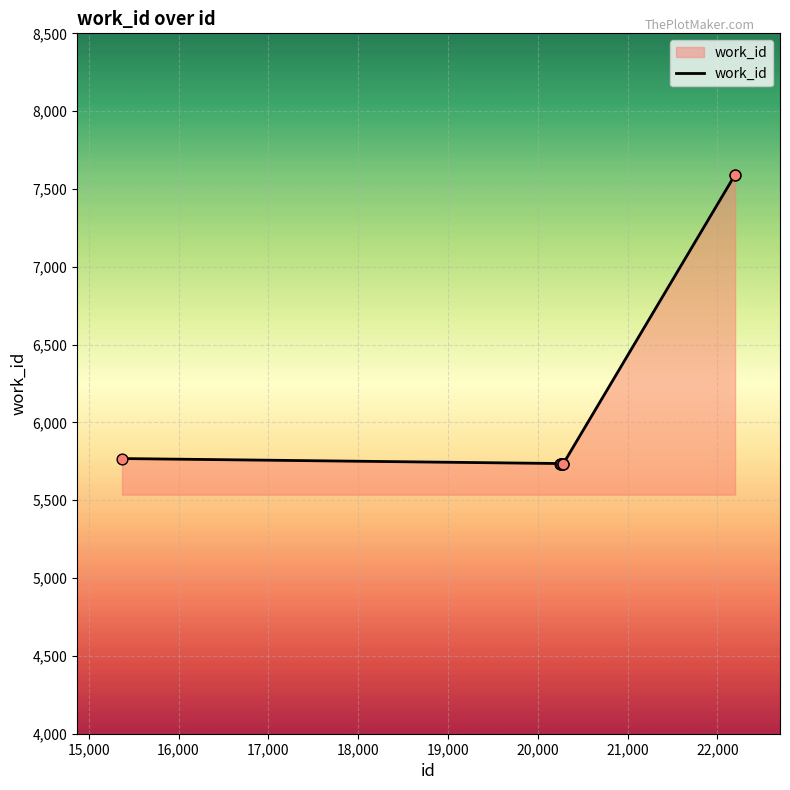

What is the smallest value displayed?

5736